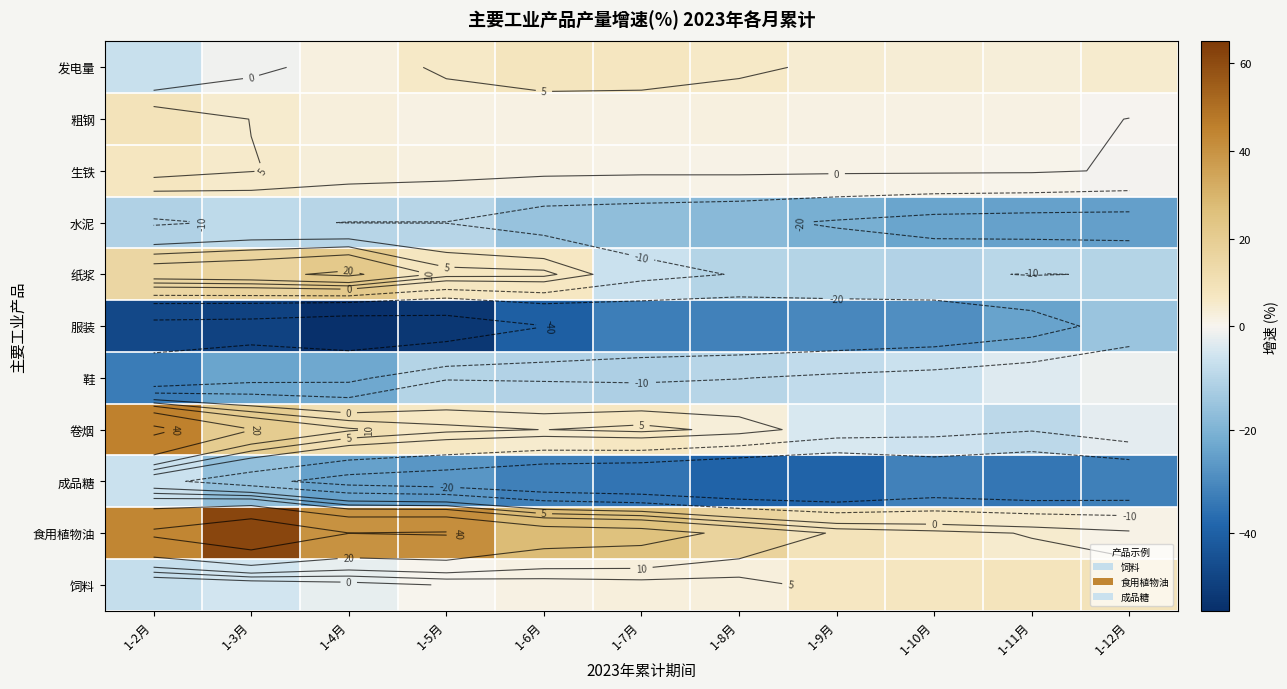

Is the value of 服装 at 1-11月 greater than the value of 鞋 at 1-5月?

No